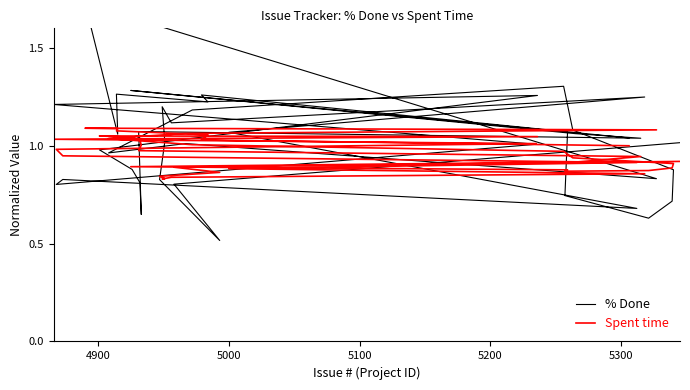

What is the difference between the second highest and minimum values in the Spent time series?

0.3